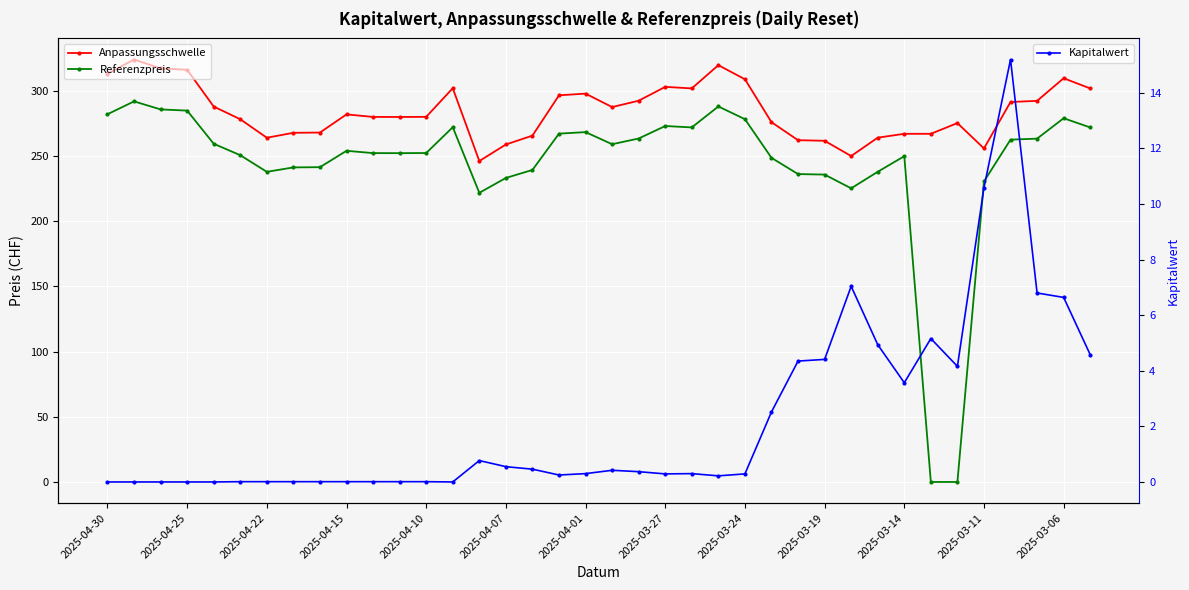

What is the total value across all series at 13?

574.3